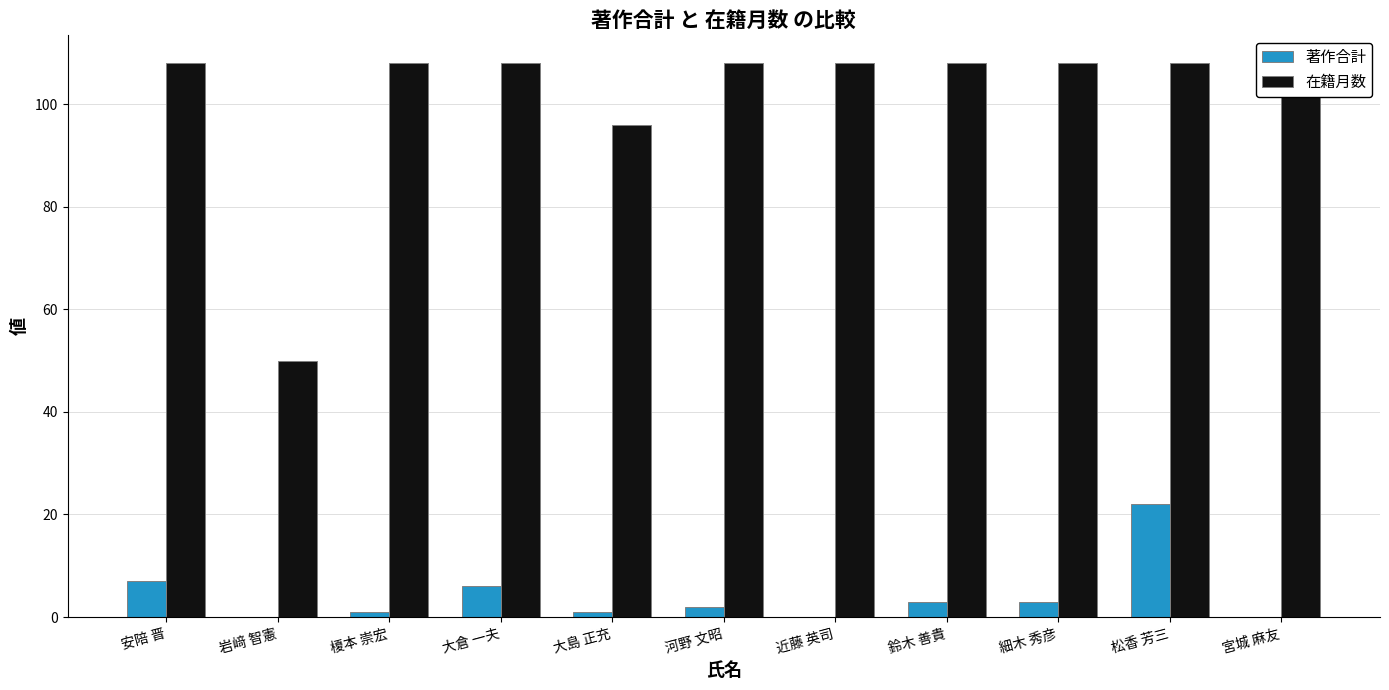

Reading right to left, list all the values displayed in this chart.

著作合計: 0	22	3	3	0	2	1	6	1	0	7
在籍月数: 108	108	108	108	108	108	96	108	108	50	108